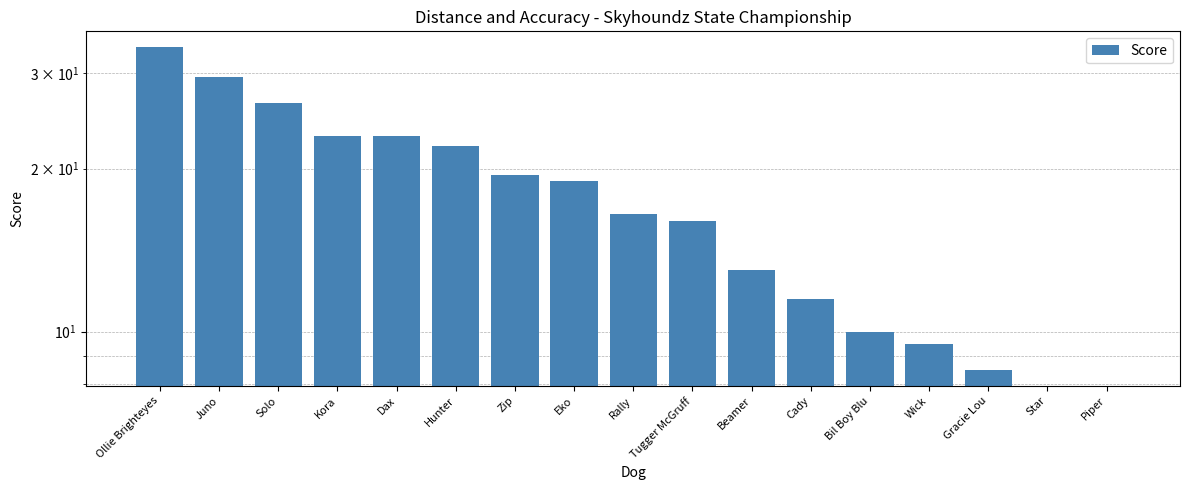

Rank the categories by value from lowest to highest.

Star, Piper, Gracie Lou, Wick, Bil Boy Blu, Cady, Beamer, Tugger McGruff, Rally, Eko, Zip, Hunter, Kora, Dax, Solo, Juno, Ollie Brighteyes